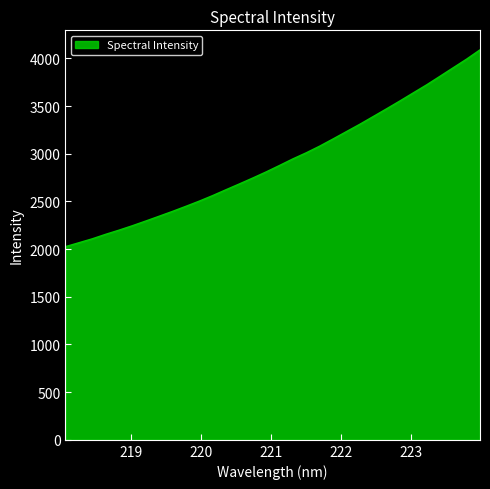

What is the difference between the maximum and minimum values?

2063.9